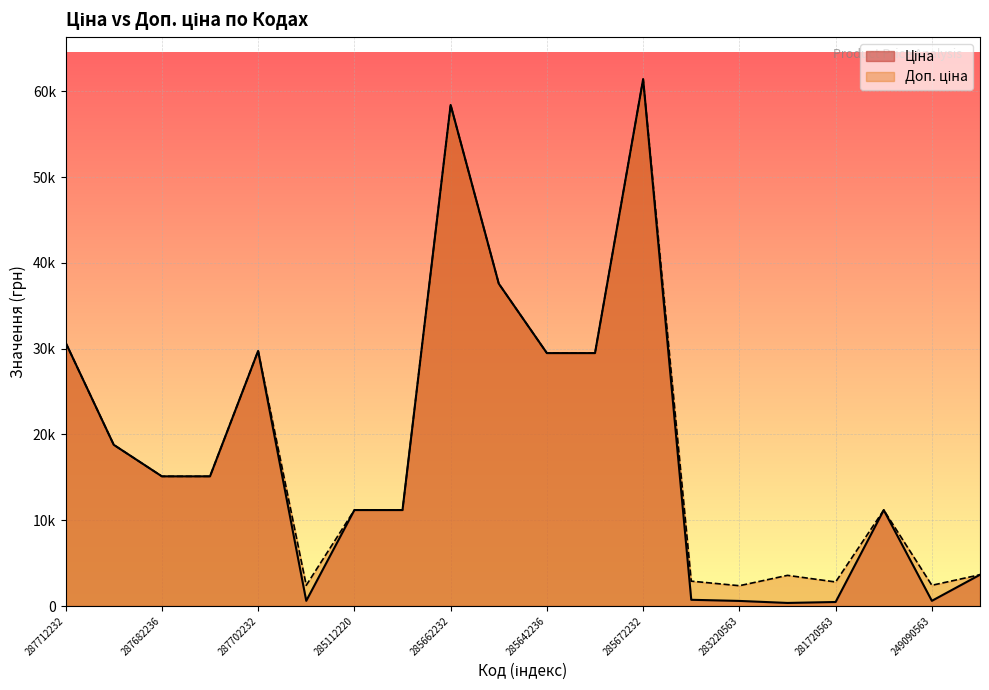

True or false: Ціна and Доп. ціна intersect in this chart.

False